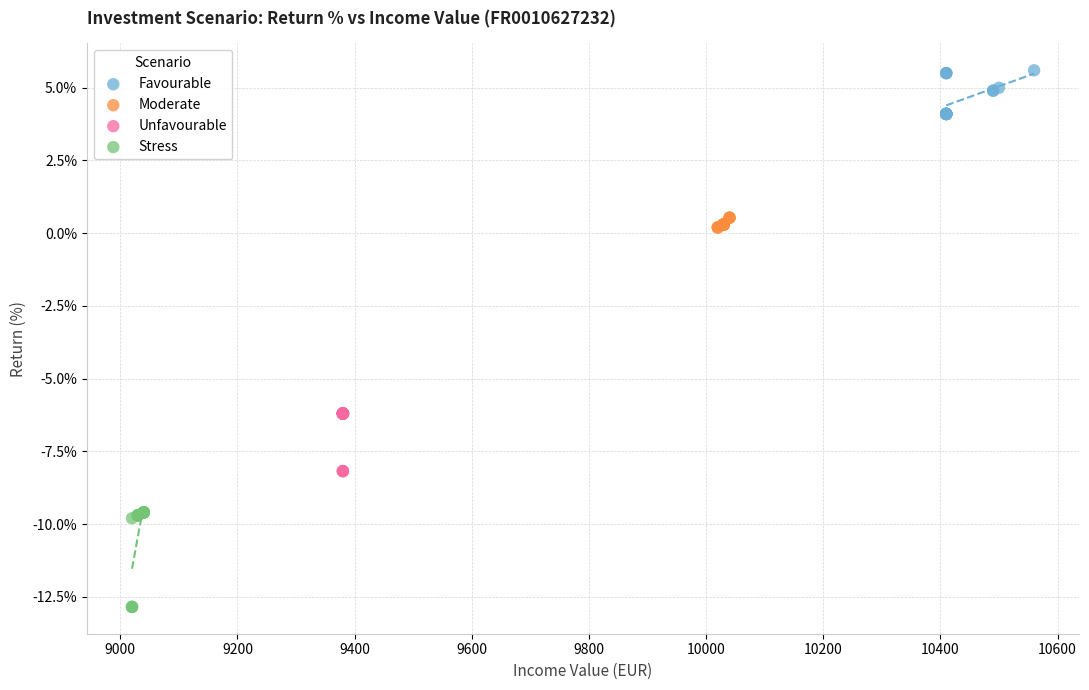

What are all the series names shown in the legend?

Favourable, Moderate, Unfavourable, Stress